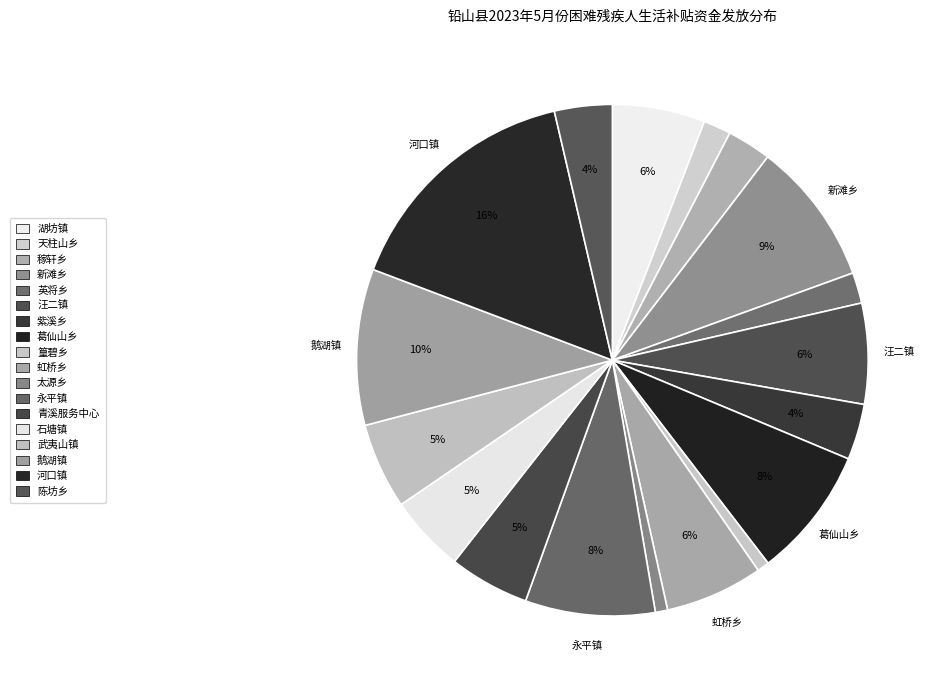

How many segments does this pie chart have?

18